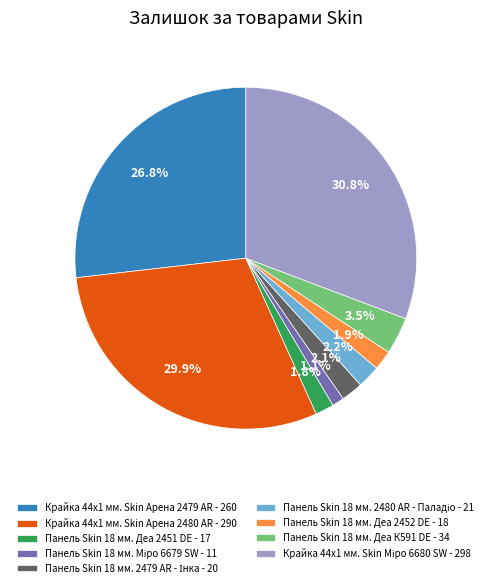

Approximately how many times larger is the value at Панель Skin 18 мм. Деа 2451 DE - 17 compared to Панель Skin 18 мм. Деа К591 DE - 34?

0.5